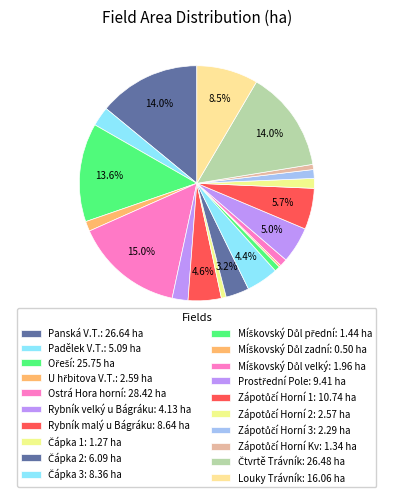

Does any single category account for the majority?

No